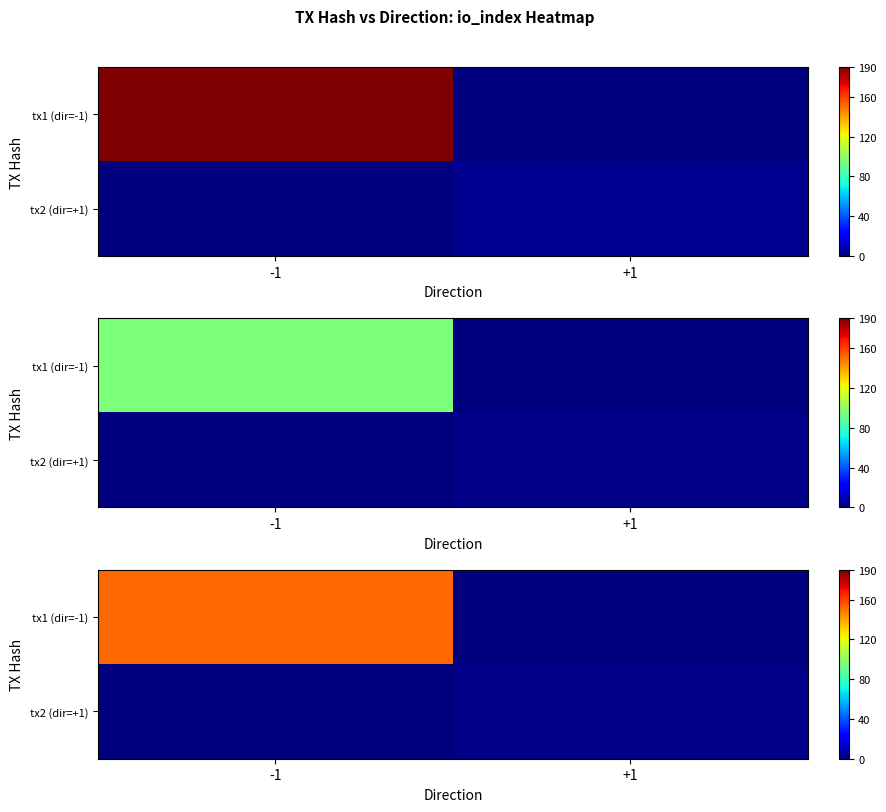

Between -1 and +1, which is larger?

-1